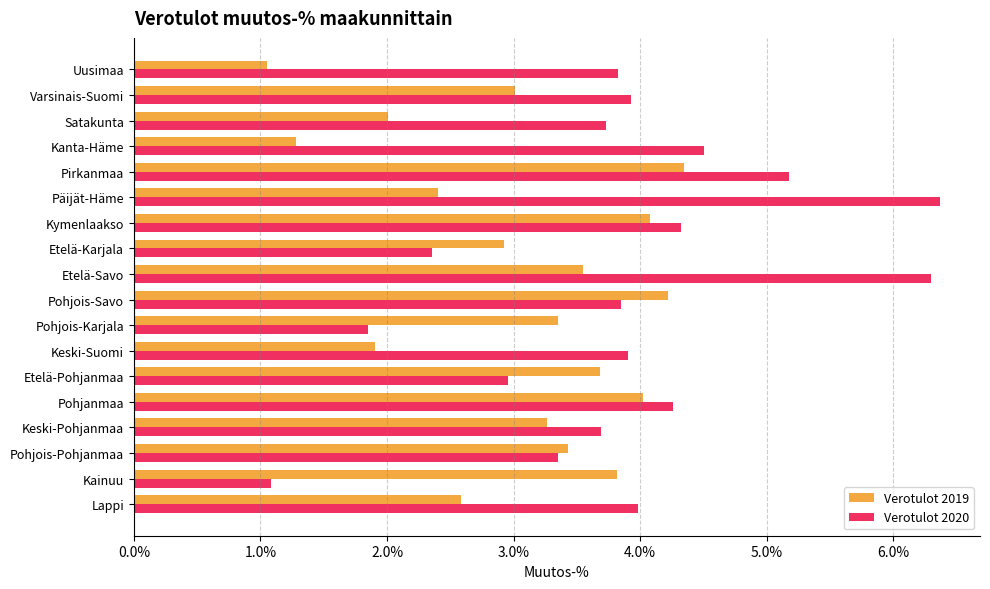

What are all the series names shown in the legend?

Verotulot 2019, Verotulot 2020